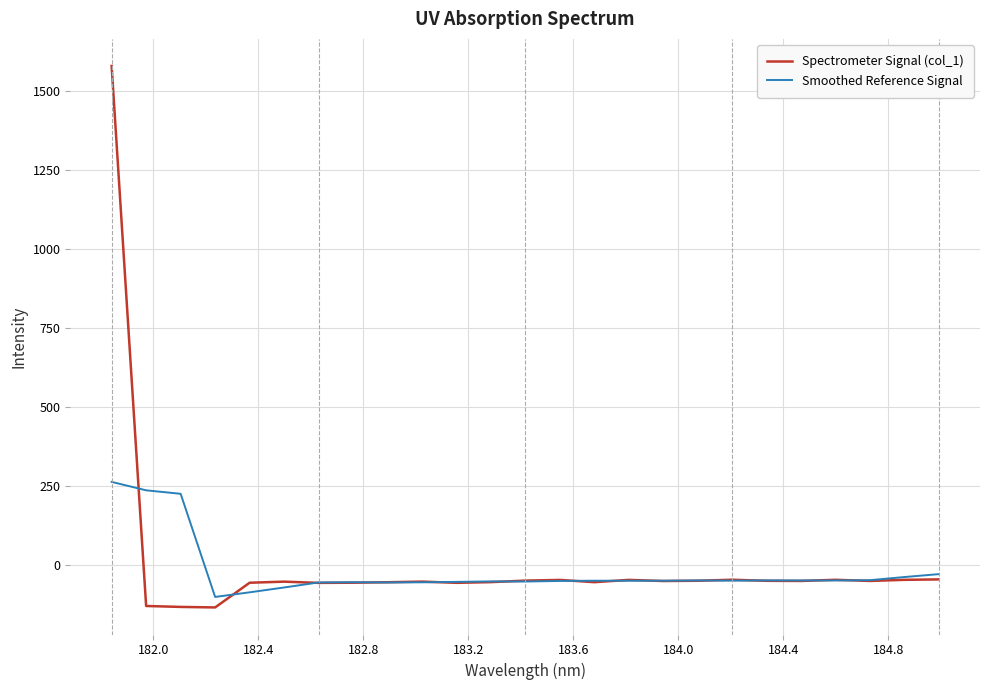

What is the maximum value for Spectrometer Signal (col_1)?

1578.2